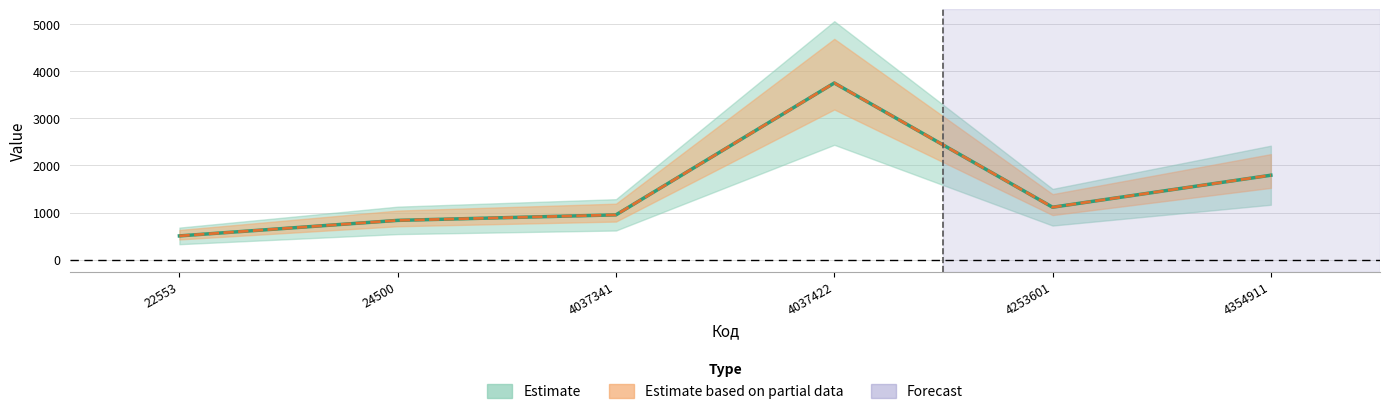

How many values in the Итог 1 series are below 1112?

3